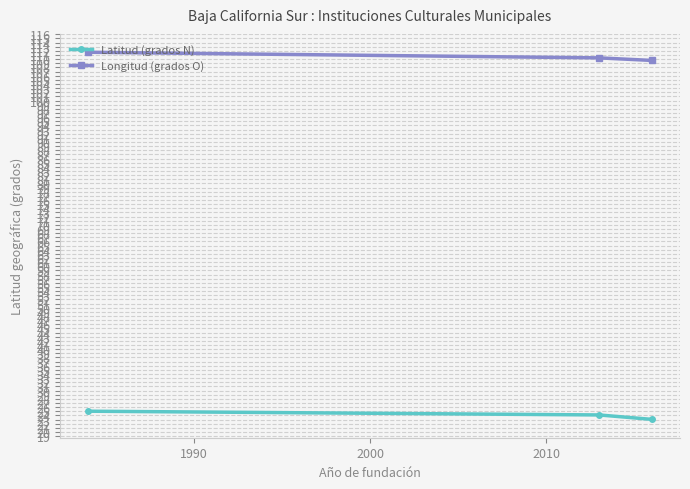

Is this an area chart (filled region under the line)?

No